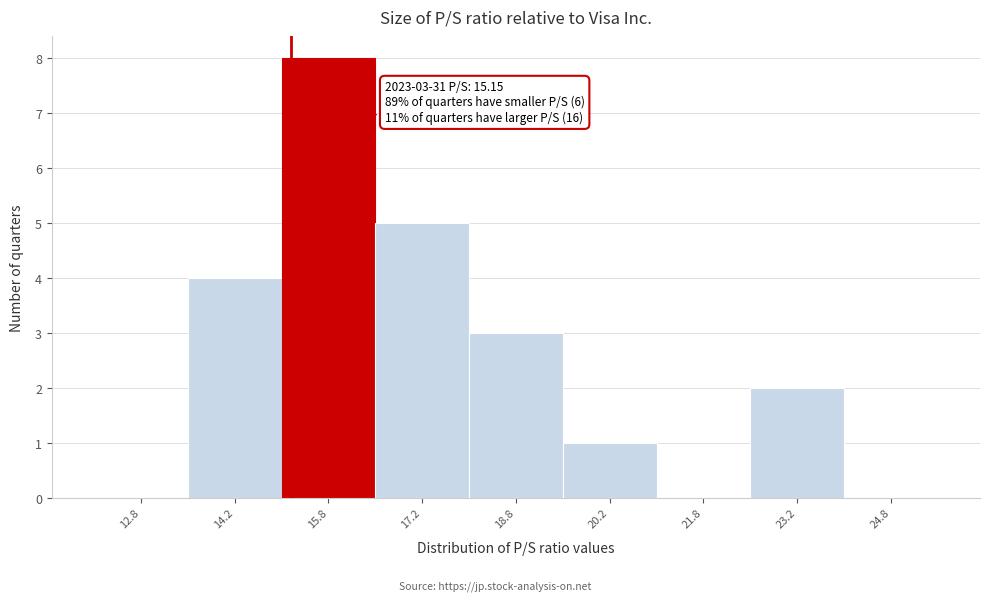

Which range on the x-axis has the tallest bar?

15.0 to 16.5